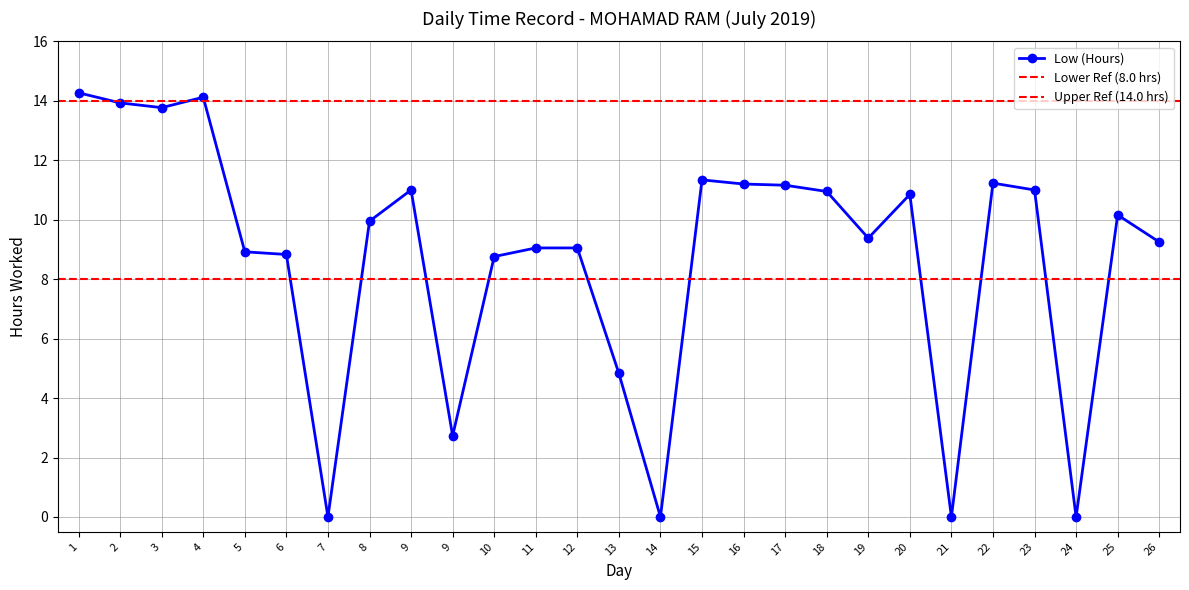

Approximately how many times larger is the value at 11 compared to 25?

0.9